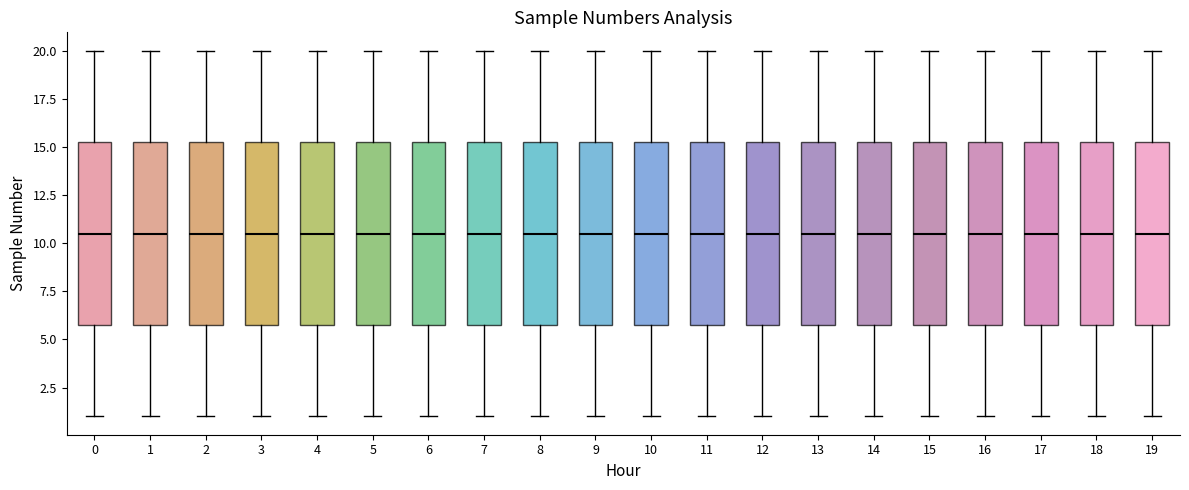

Where does the median line of the box at x = 5 sit on the y-axis? The values are not printed on the chart, so give them approximately, as read against the axis.

10.5